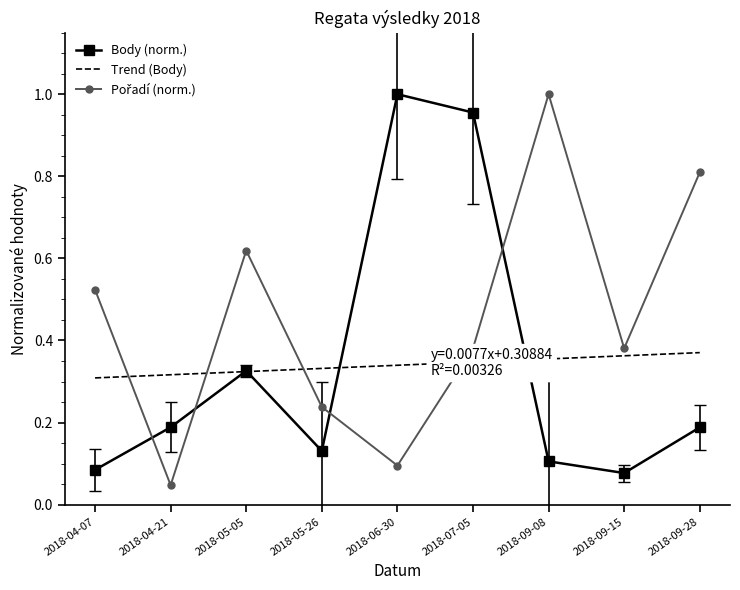

At which label does Body (norm.) reach its peak?

2018-06-30